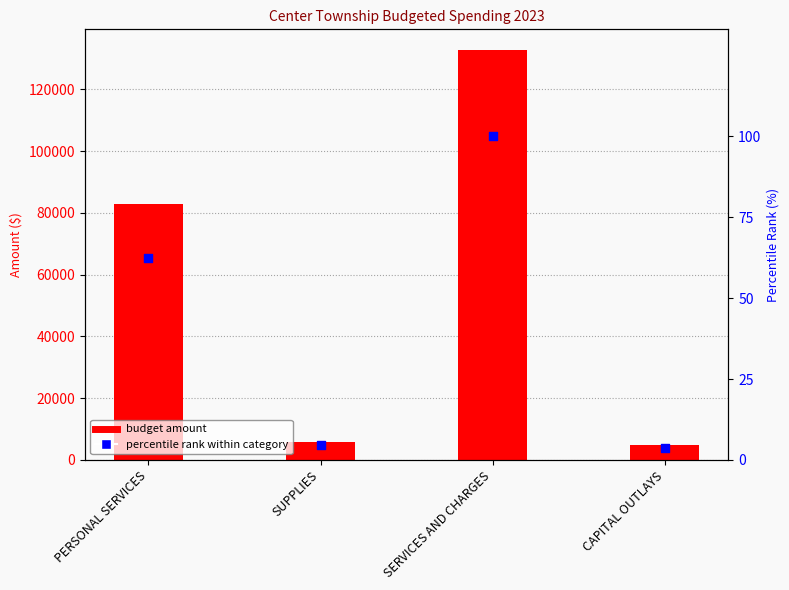

What is the ratio of the value at PERSONAL SERVICES to the value at SUPPLIES?

13.8